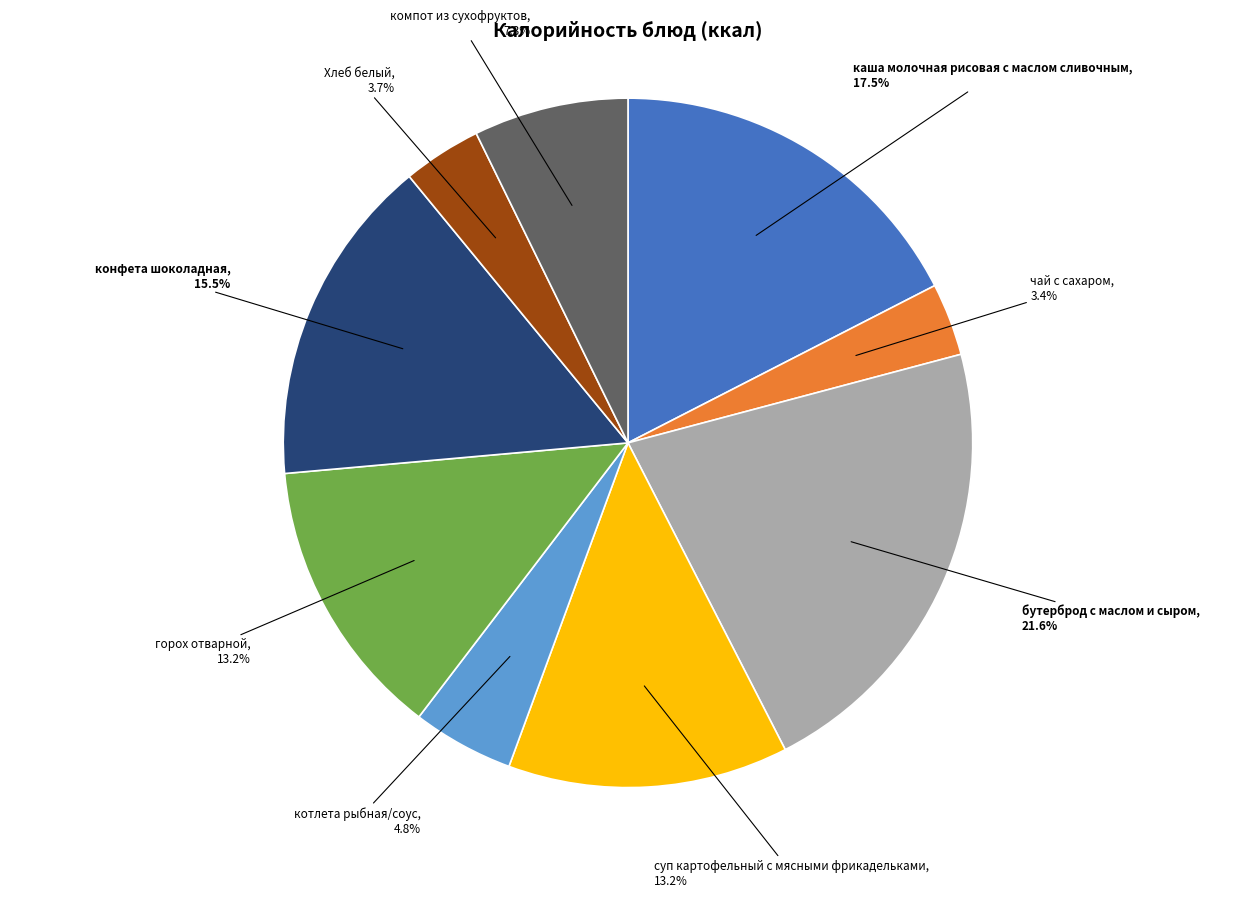

To the nearest percent, what is the average slice percentage?

11%